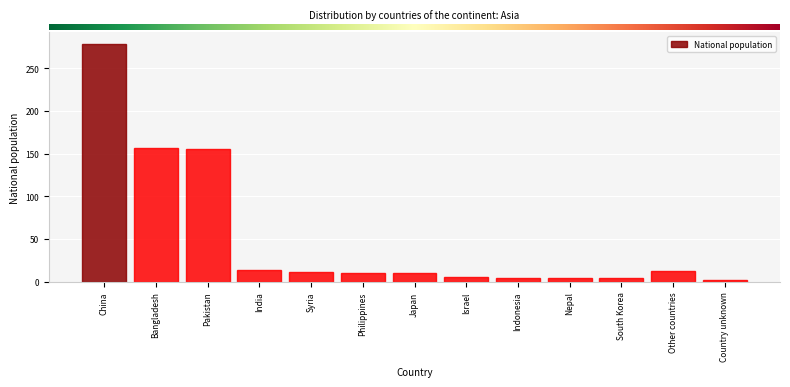

What is the average value?

51